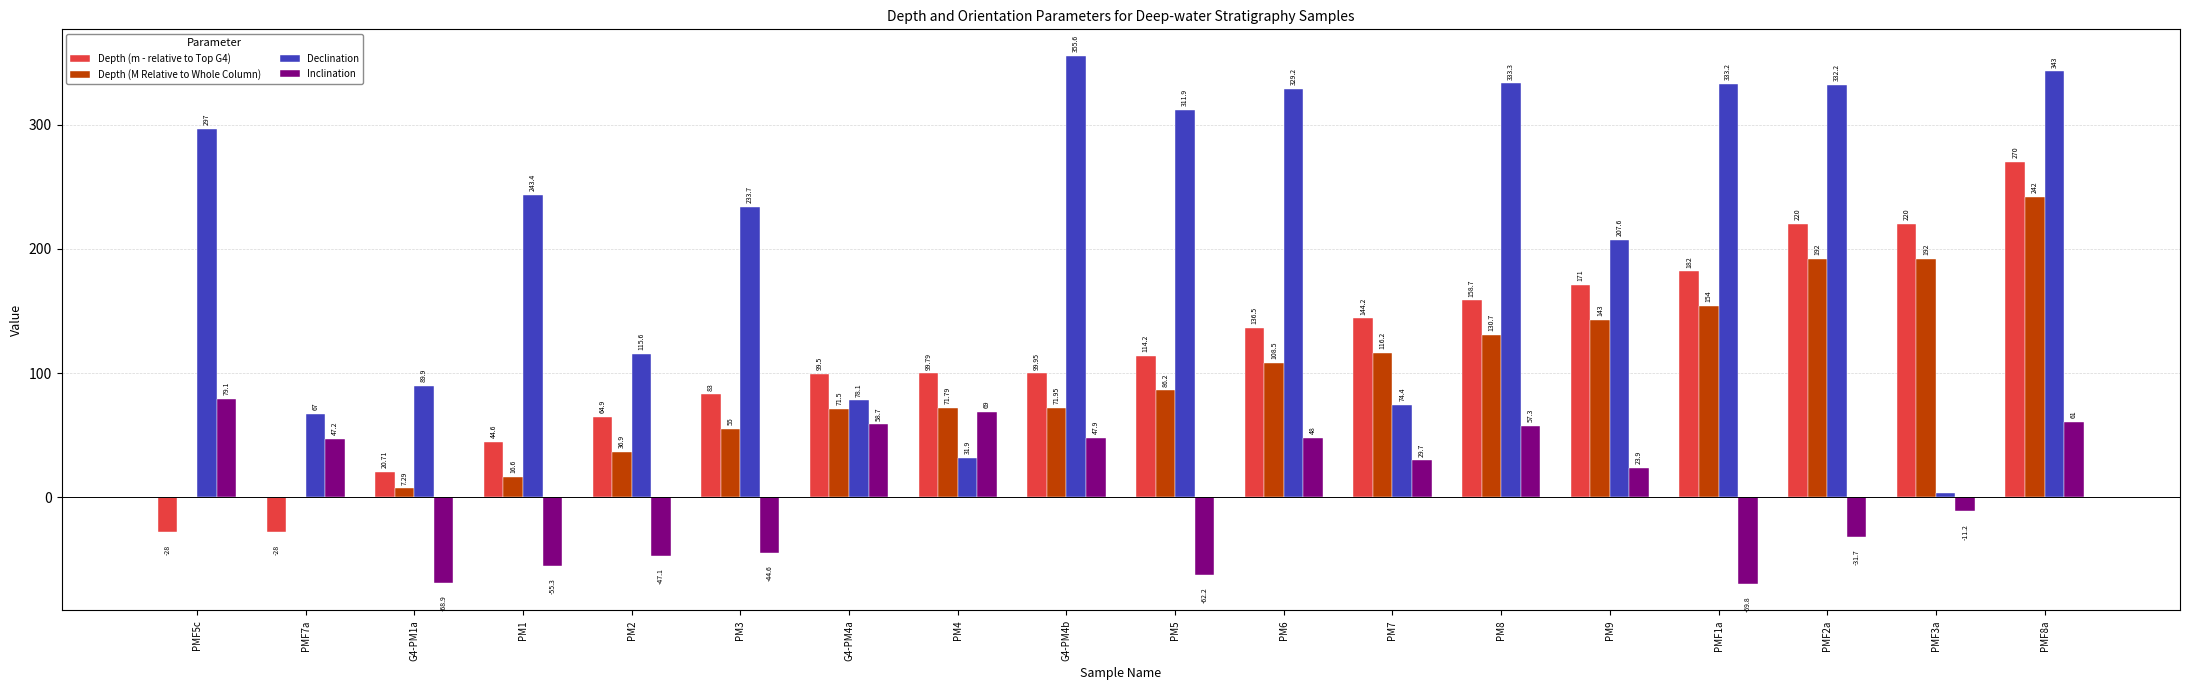

What is the spread (max minus min) of values at PMF7a?

95.0